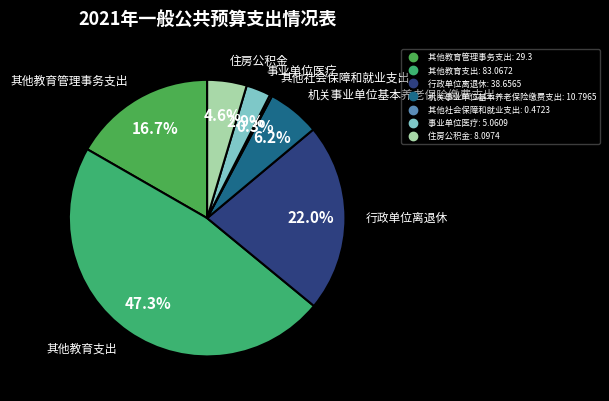

Which has a higher value, 机关事业单位基本养老保险缴费支出 or 行政单位离退休?

行政单位离退休